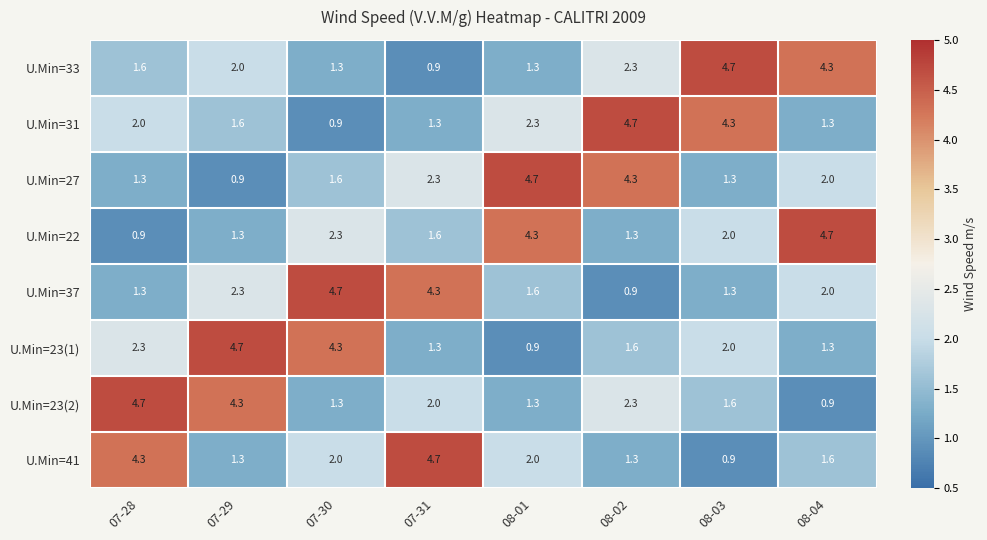

What is the total value across all series at 08-03?

18.1